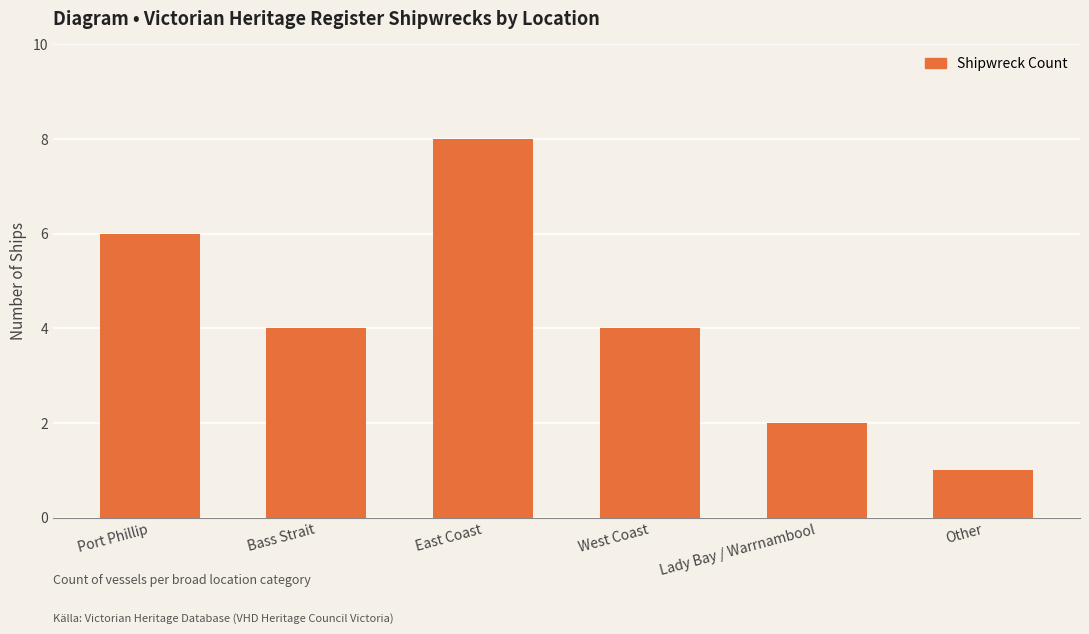

What is the value of the 1st bar from the left?

6